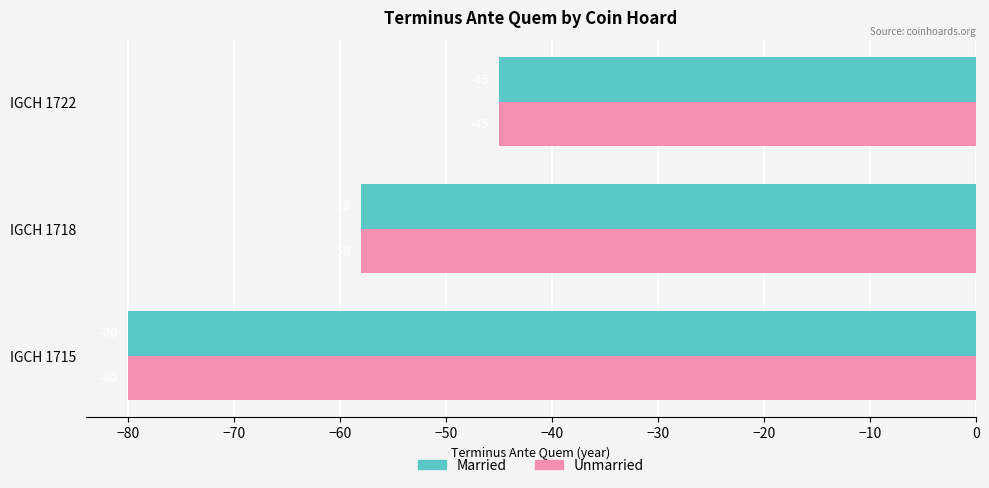

What are all the series names shown in the legend?

Married, Unmarried